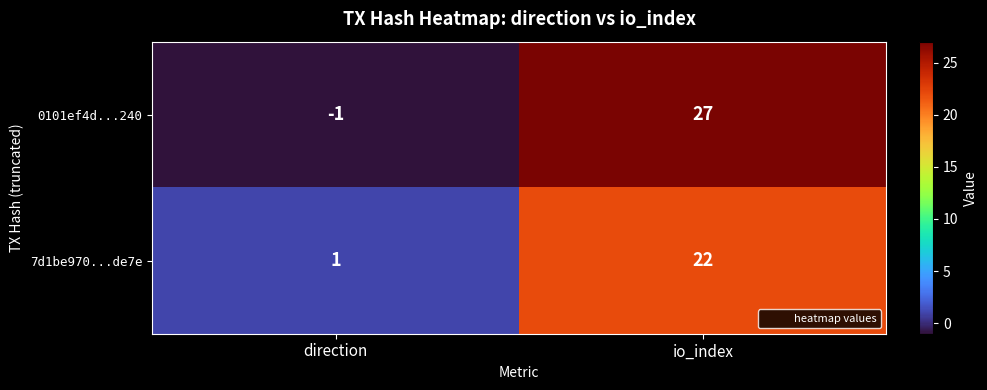

Which series has the widest spread of values?

0101ef4d...240